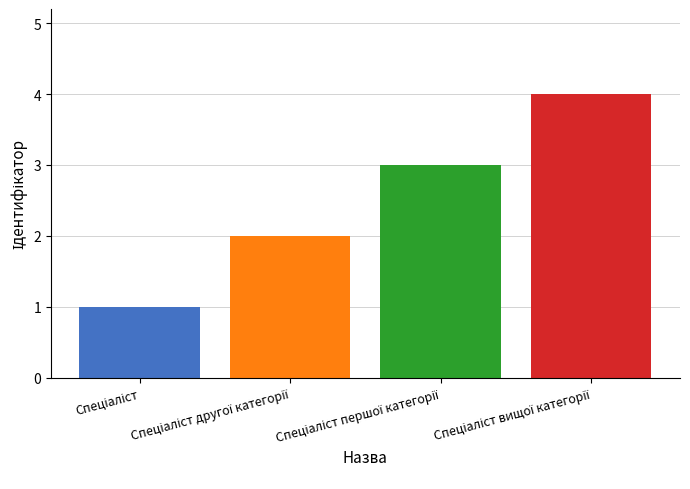

What is the maximum value shown in the chart?

4